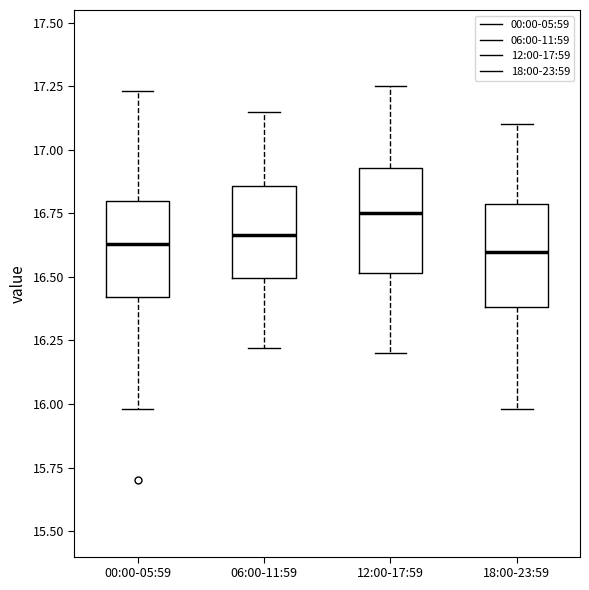

Reading left to right, read every box against the y-axis: the position of its median line, the range the box covers, and the ends of its whiskers. The values are not printed on the chart, so give them approximately, as read against the axis.

00:00-05:59: median 16.65, box 16.40 to 16.80, whiskers 16.00 to 17.25
06:00-11:59: median 16.65, box 16.50 to 16.85, whiskers 16.20 to 17.15
12:00-17:59: median 16.75, box 16.50 to 16.95, whiskers 16.20 to 17.25
18:00-23:59: median 16.60, box 16.40 to 16.80, whiskers 16.00 to 17.10